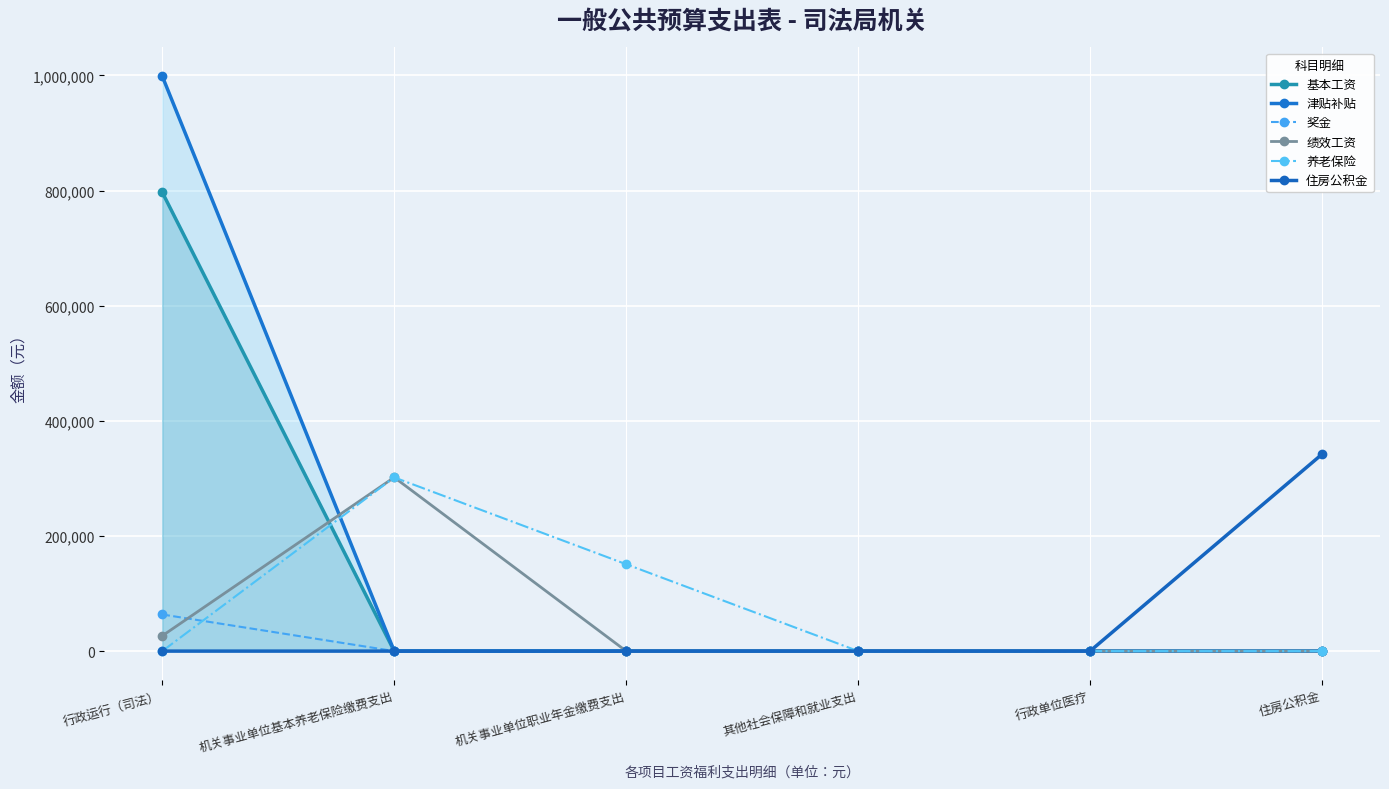

Rank the categories by 奖金 value from highest to lowest.

行政运行（司法）, 机关事业单位基本养老保险缴费支出, 机关事业单位职业年金缴费支出, 其他社会保障和就业支出, 行政单位医疗, 住房公积金